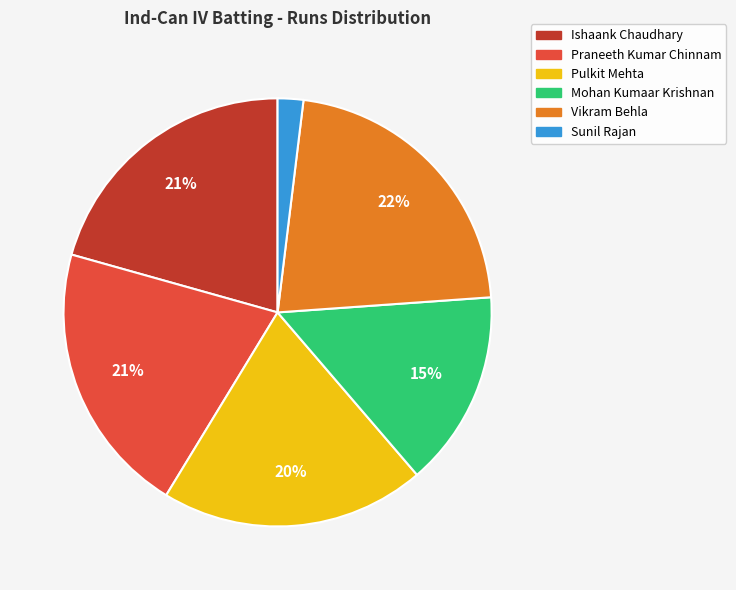

What percentage is the Vikram Behla slice, to the nearest percent?

22%